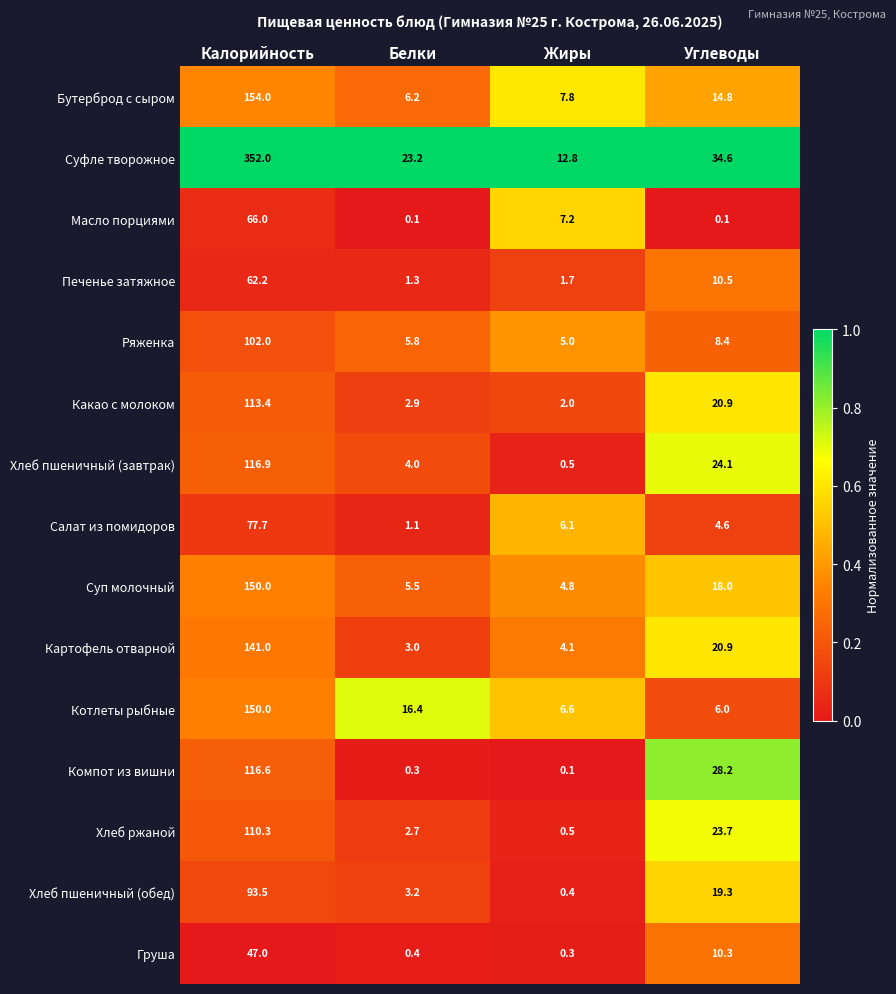

Which category has the highest value across all series?

Калорийность